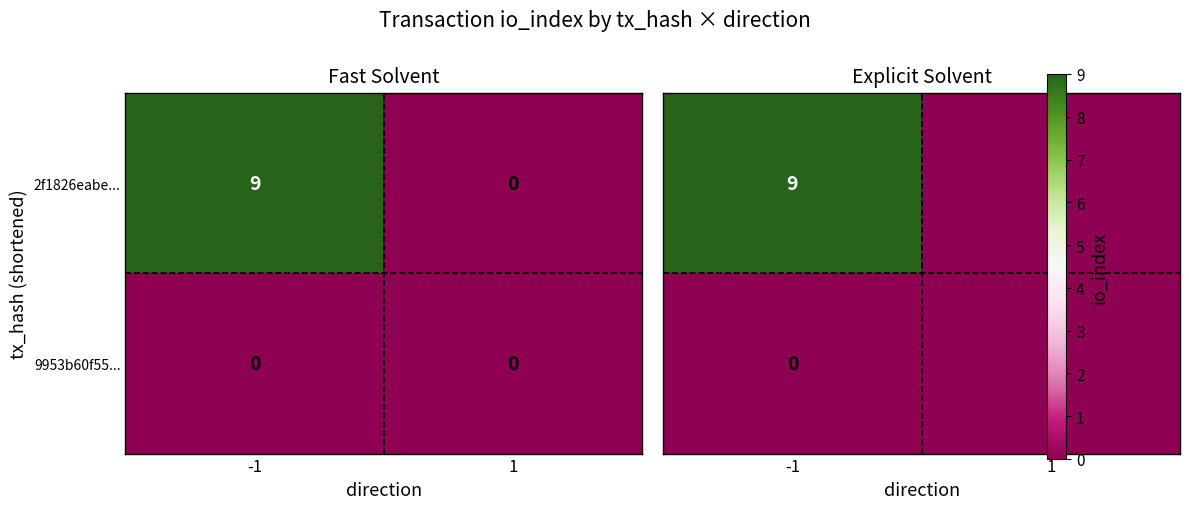

True or false: 2f1826eabe... has a value of 9 at -1.

True